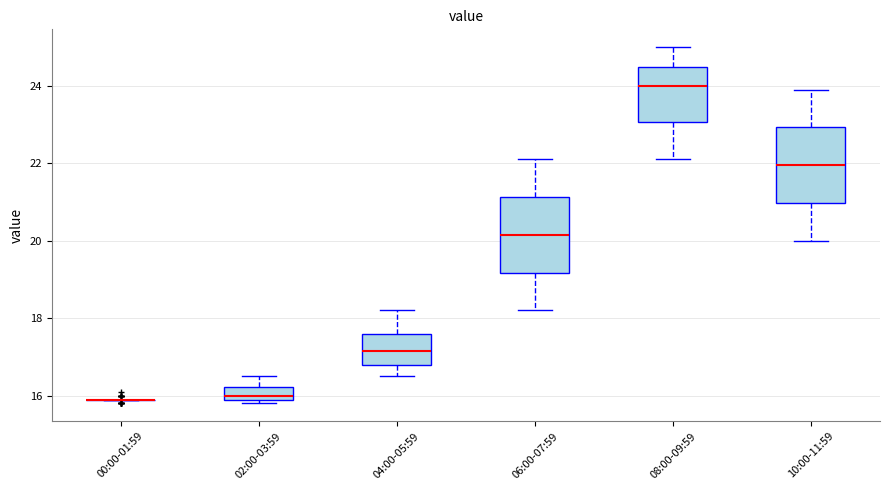

Reading left to right, transcribe this box plot: for each box, give where its median line is, the range the box spans, and where its two whiskers end, as read against the y-axis. The values are not printed on the chart, so give them approximately, as read against the axis.

00:00-01:59: box collapsed to a line at 16.0, whiskers 16.0 to 16.0
02:00-03:59: median 16.0 (just above the box's lower edge), box 16.0 to 16.2, whiskers 15.8 to 16.6
04:00-05:59: median 17.2, box 16.8 to 17.6, whiskers 16.6 to 18.2
06:00-07:59: median 20.2, box 19.2 to 21.2, whiskers 18.2 to 22.2
08:00-09:59: median 24.0, box 23.0 to 24.6, whiskers 22.2 to 25.0
10:00-11:59: median 22.0, box 21.0 to 23.0, whiskers 20.0 to 24.0